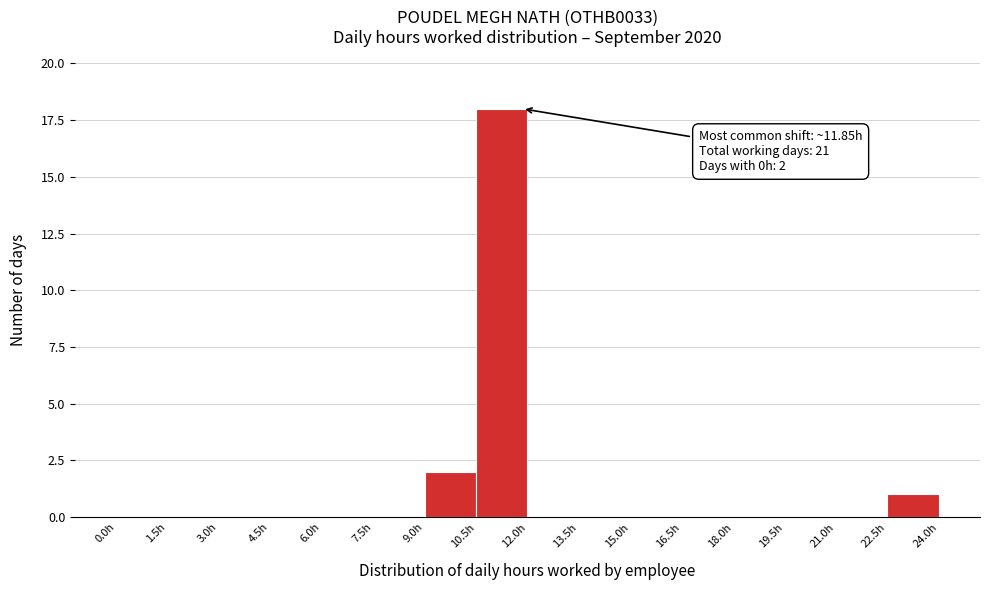

Over which range of the x-axis is the bar tallest?

10.5 to 12.0